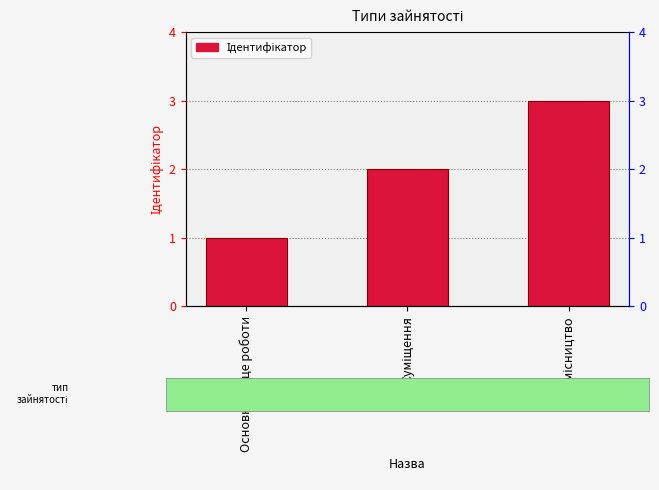

Are the bars horizontal?

No